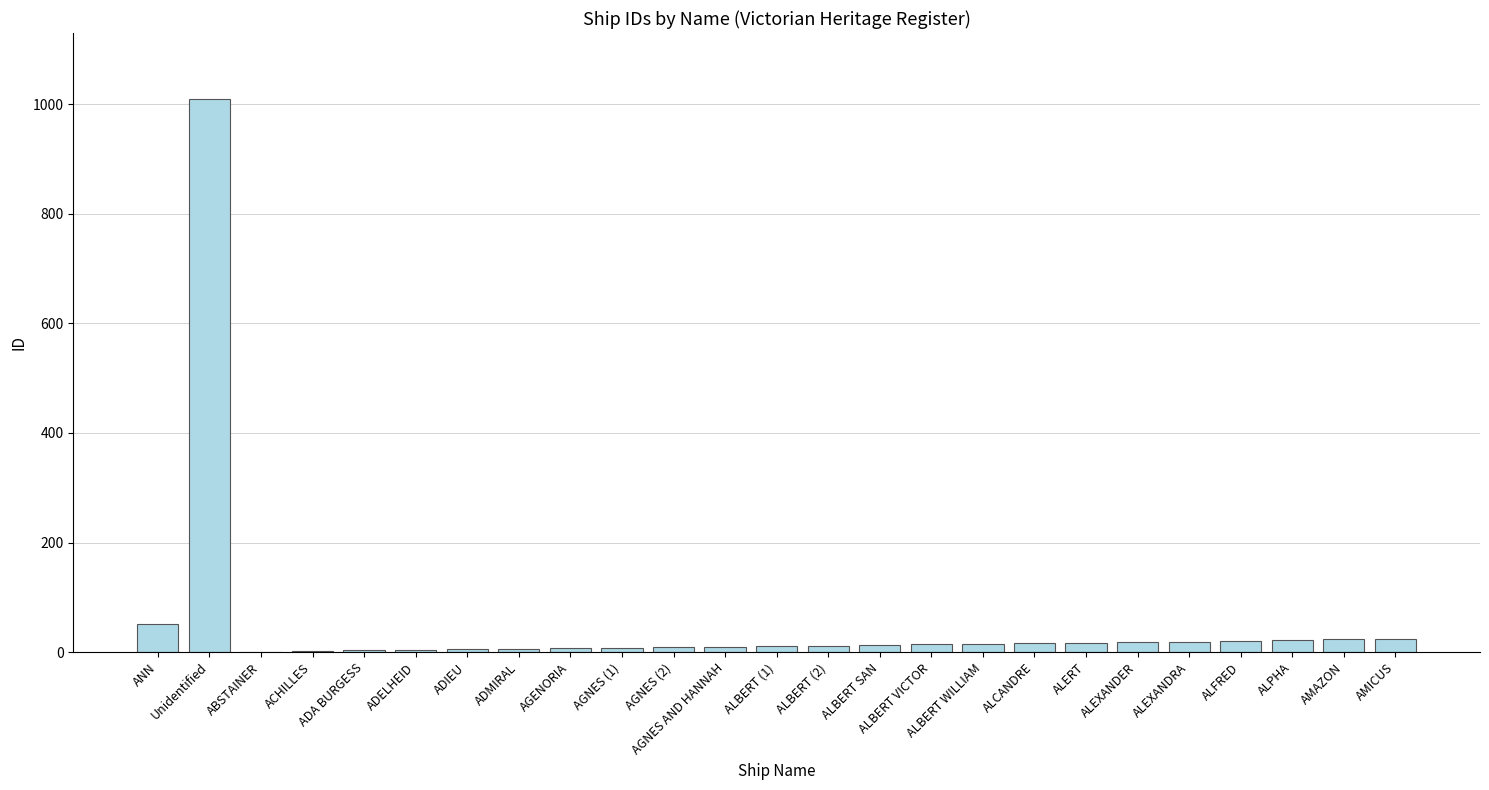

Are the bars horizontal?

No